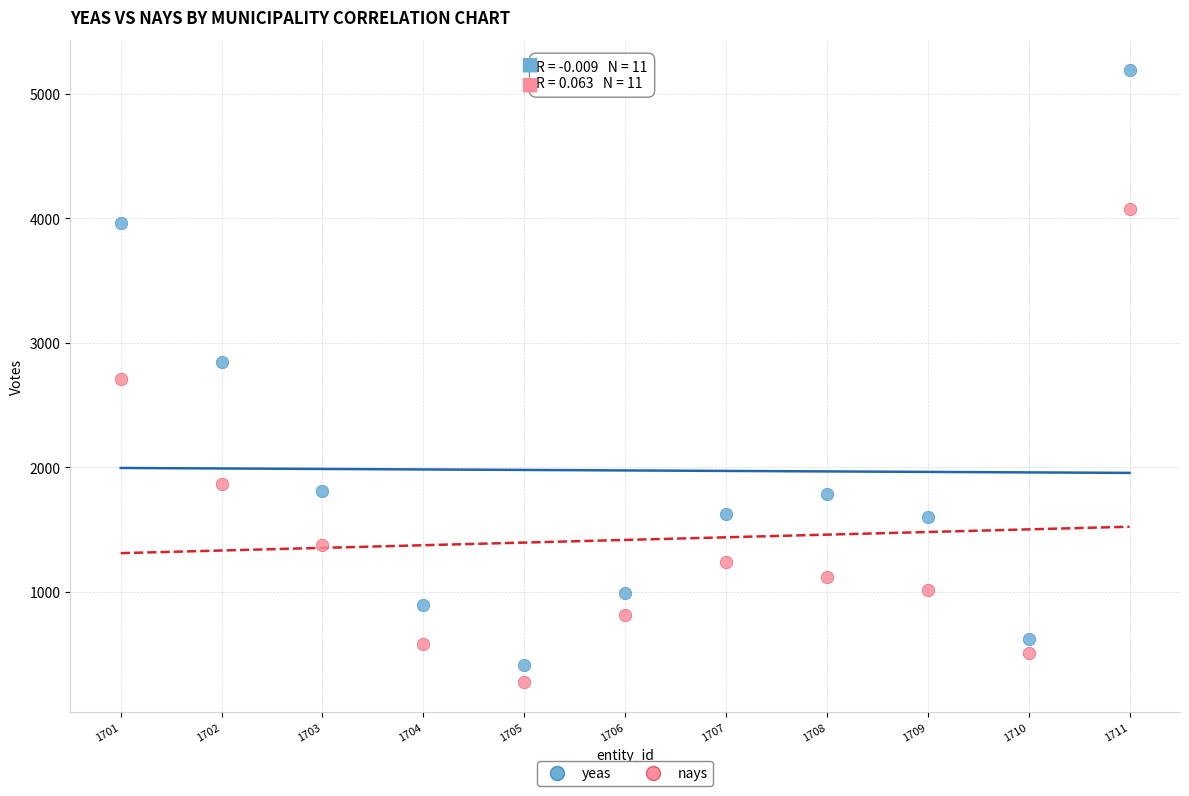

Across all data points, what is the range of X values (max minus min)?

10